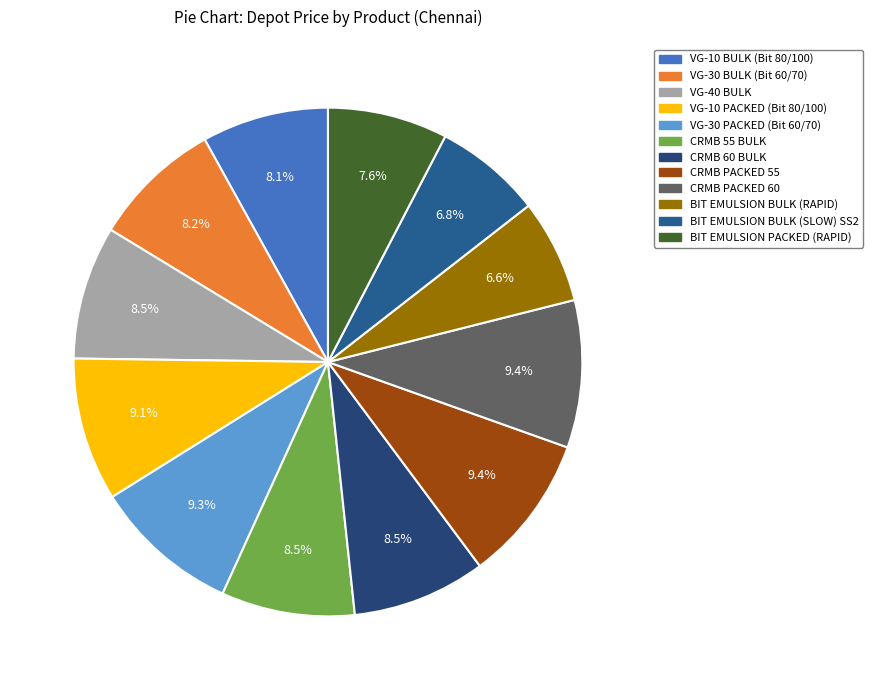

How many segments does this pie chart have?

12